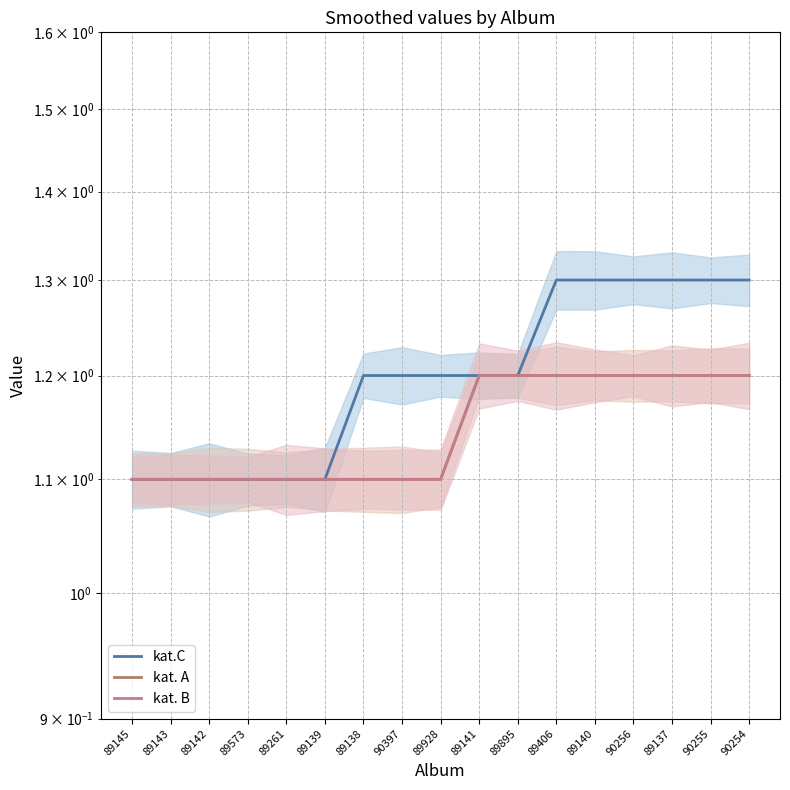

Is the value of kat. A at 89140 greater than the value of kat. B at 89261?

Yes